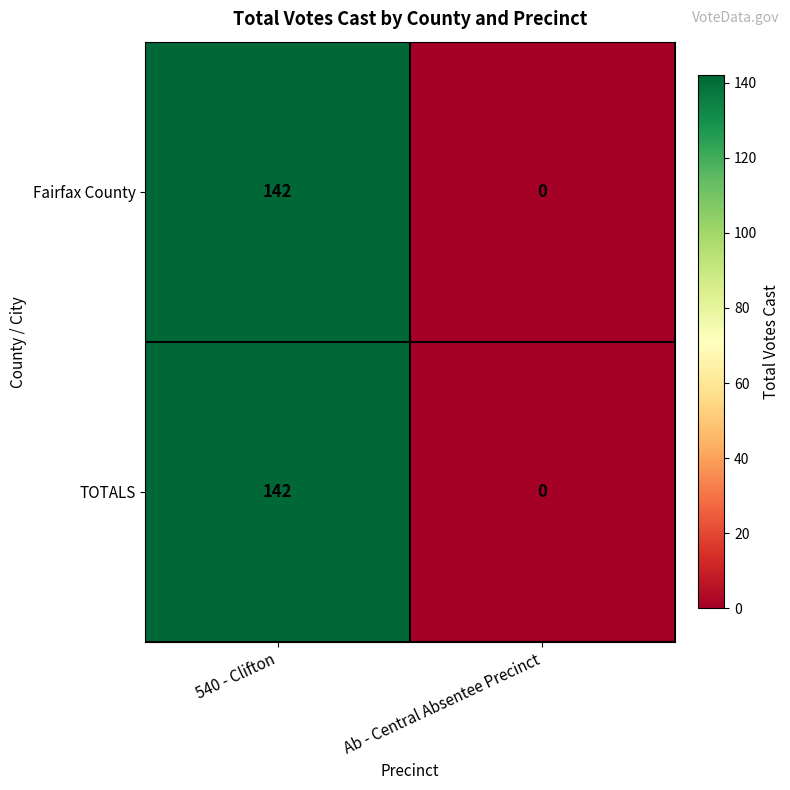

What is the sum of the TOTALS values at Ab - Central Absentee Precinct and 540 - Clifton?

142